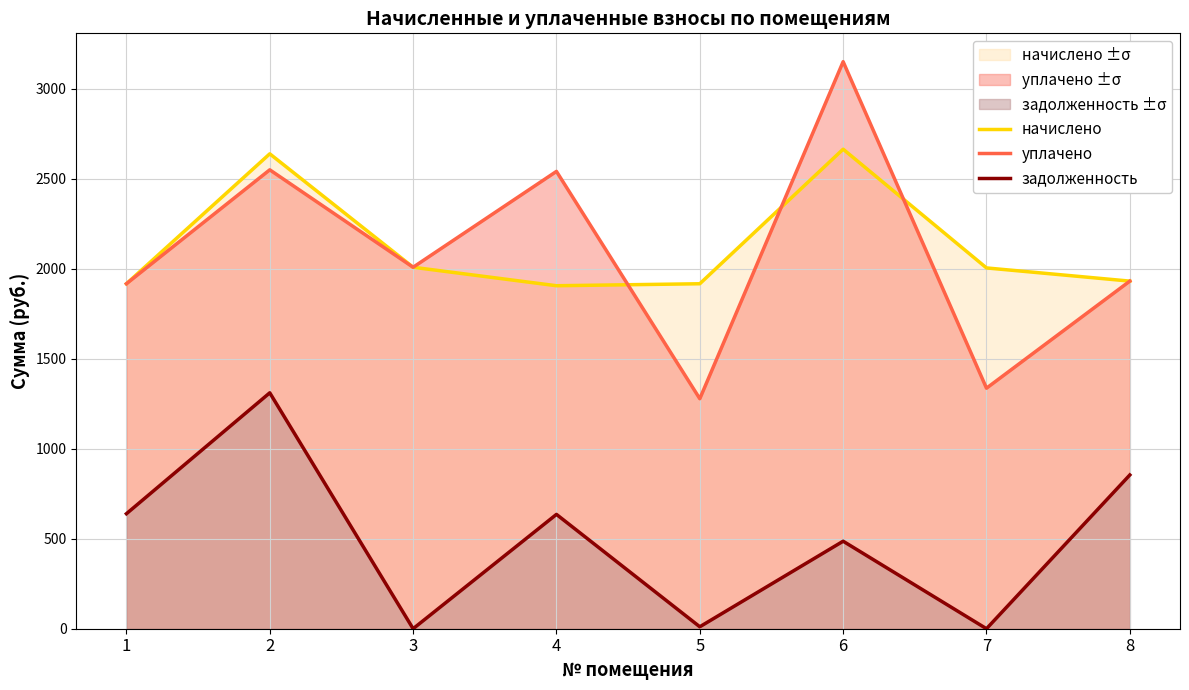

How many data points does each series have?

8